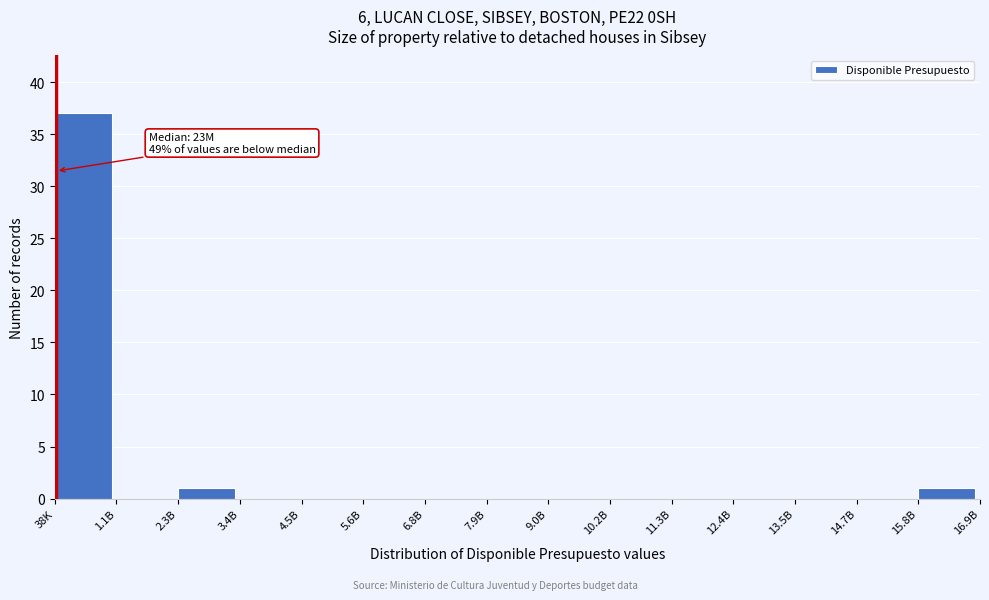

Reading left to right, list all the values displayed in this chart.

38K=37	1.1B=0	2.3B=1	3.4B=0	4.5B=0	5.6B=0	6.8B=0	7.9B=0	9.0B=0	10.2B=0	11.3B=0	12.4B=0	13.5B=0	14.7B=0	15.8B=1